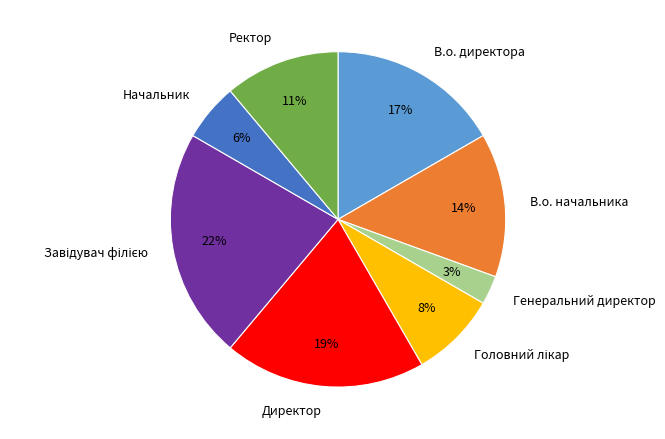

Is there a majority slice in this chart?

No